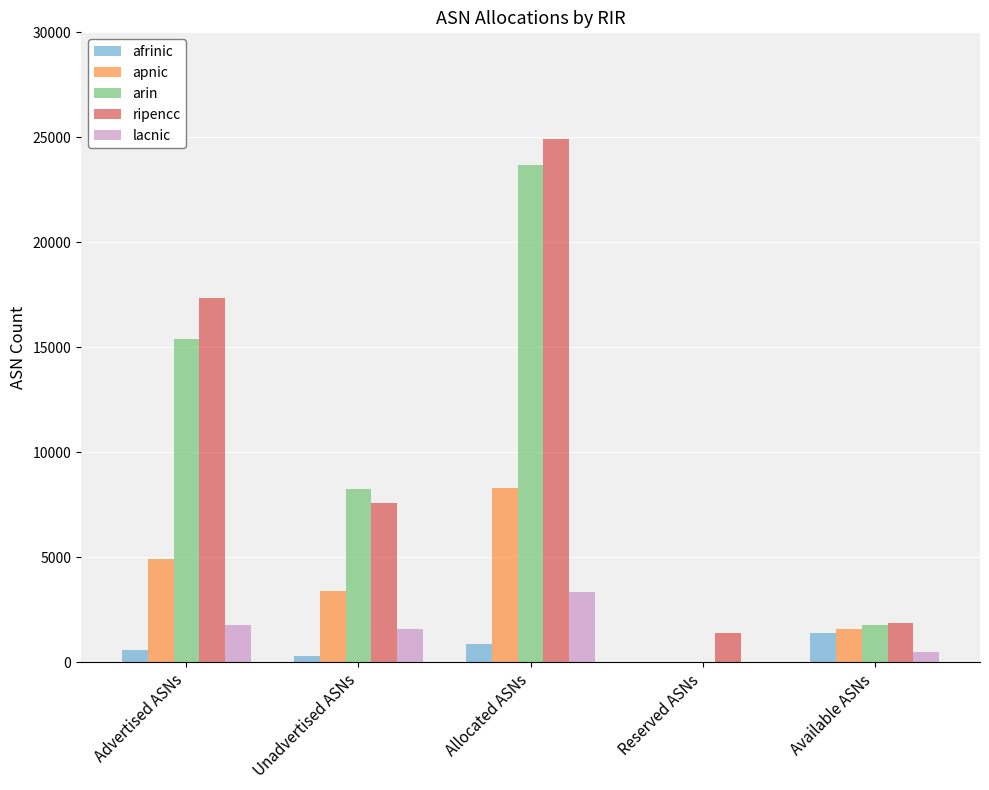

What are all the series names shown in the legend?

afrinic, apnic, arin, ripencc, lacnic